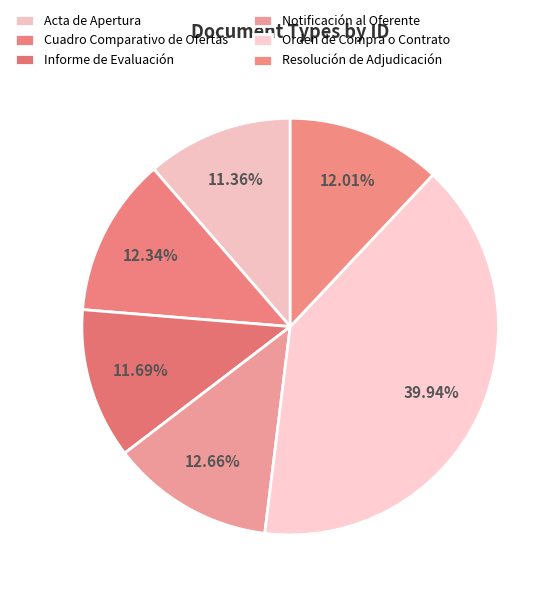

Count the number of slices in the pie.

6